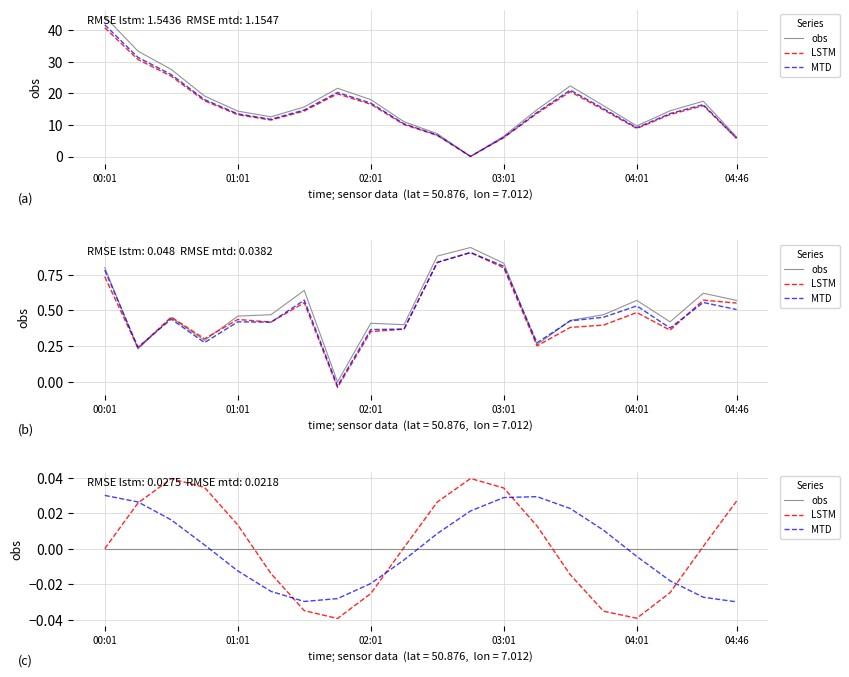

Does the chart display data point markers on the line(s)?

No